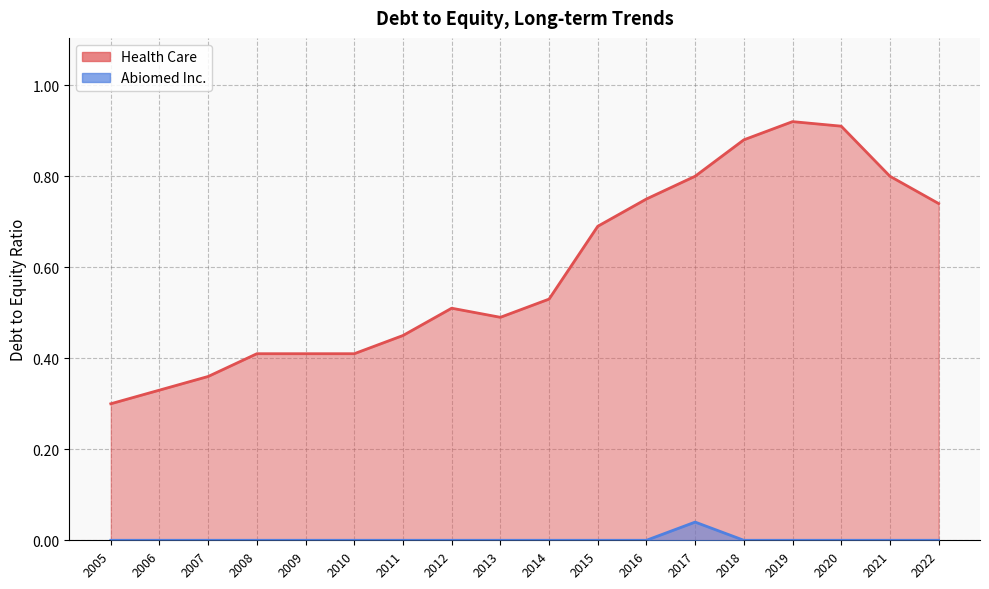

What is the maximum value shown in the chart?

0.9